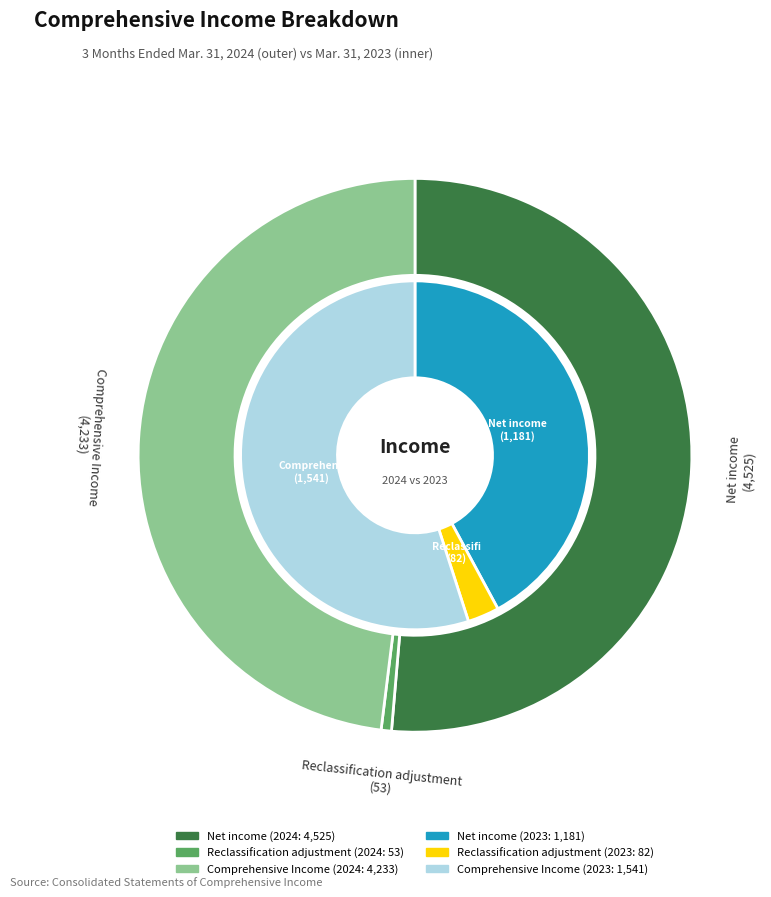

What is the total percentage of Net income and Reclassification adjustment?

52.0%